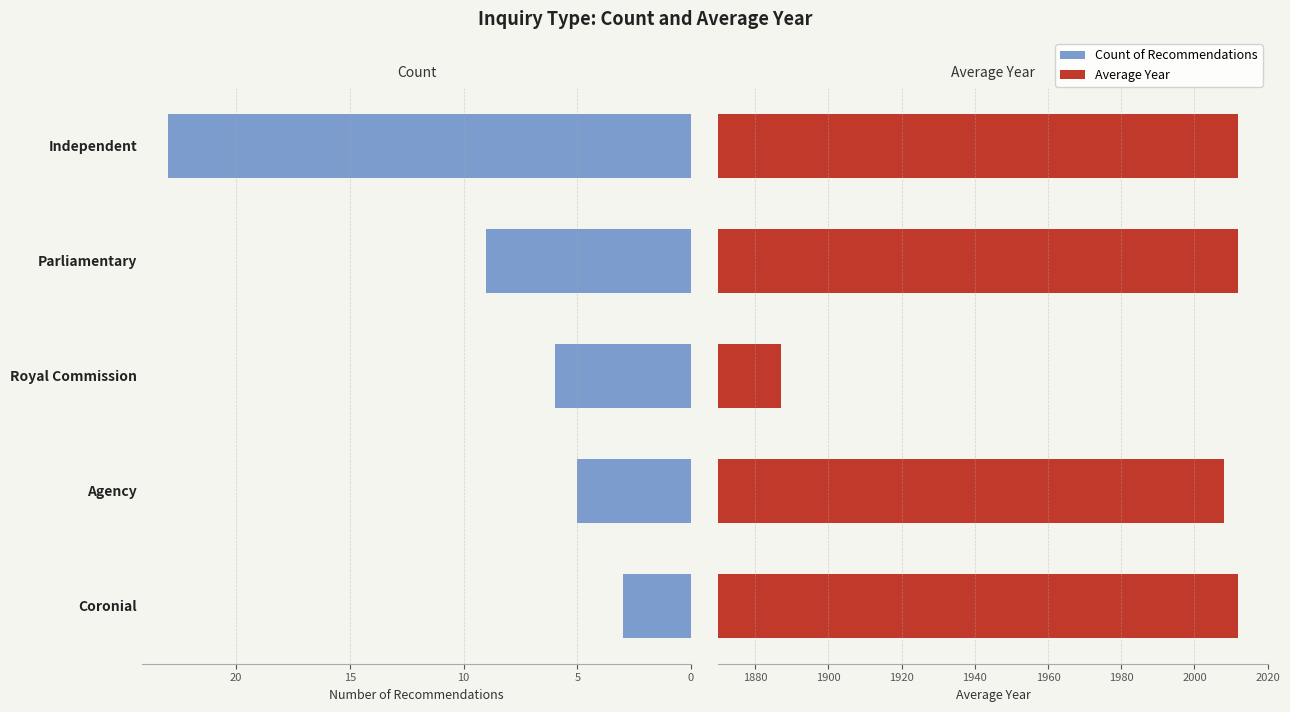

The Count of Recommendations series shows 4 at Coronial. True or false?

False